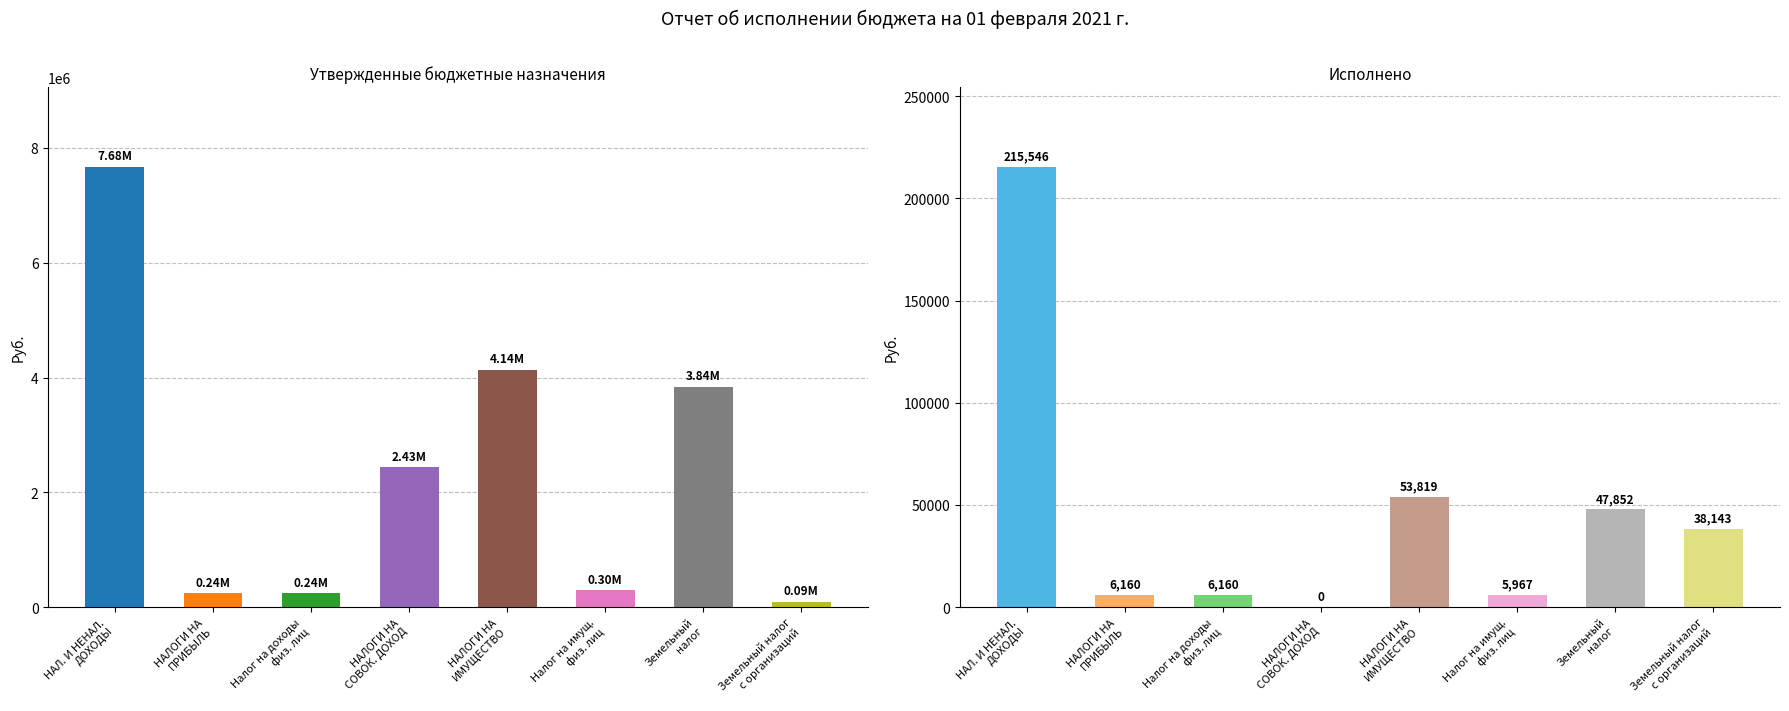

Where is Исполнено nearest to the value 107772?

НАЛОГИ НА ИМУЩЕСТВО